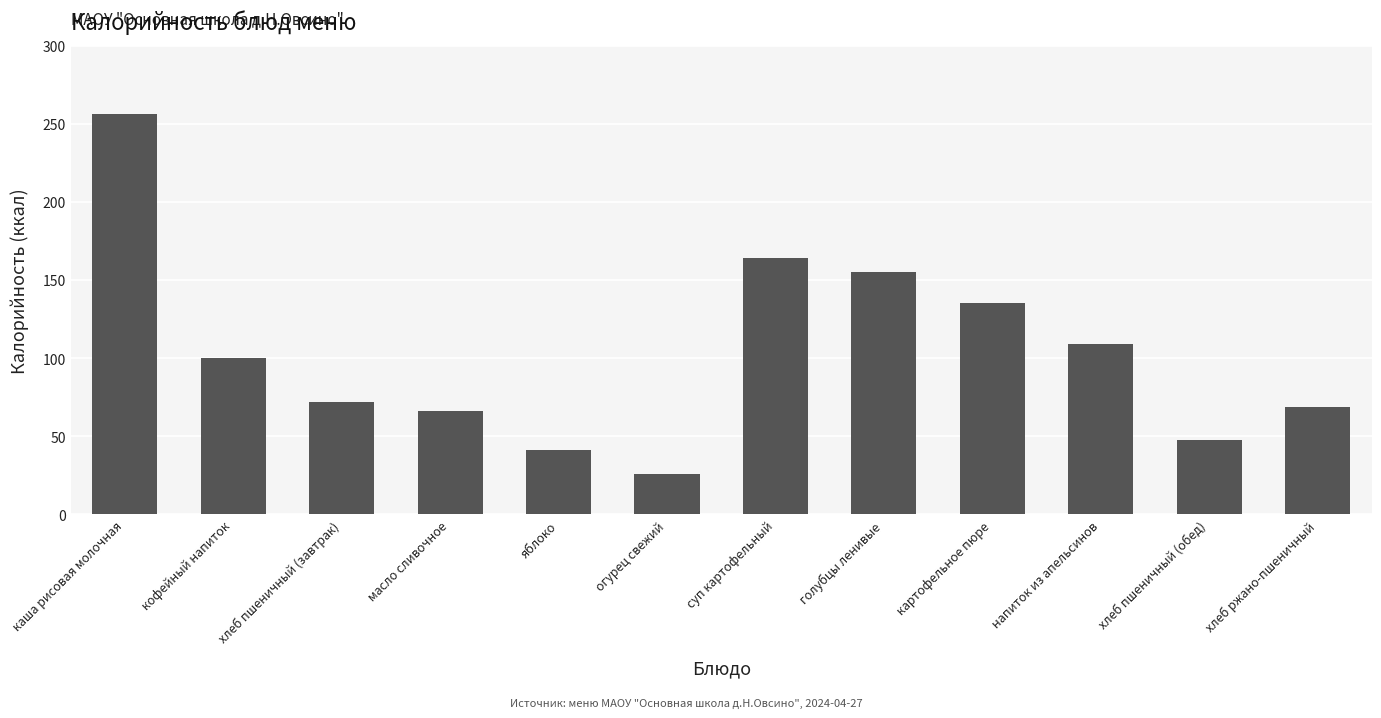

List the labels in order of value, smallest first.

огурец свежий, яблоко, хлеб пшеничный (обед), масло сливочное, хлеб ржано-пшеничный, хлеб пшеничный (завтрак), кофейный напиток, напиток из апельсинов, картофельное пюре, голубцы ленивые, суп картофельный, каша рисовая молочная